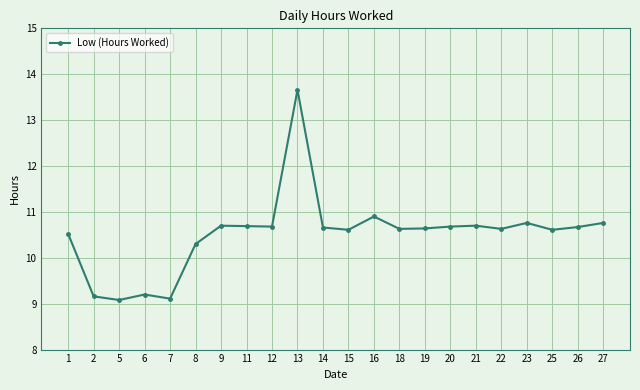

Where is the first local maximum?

6